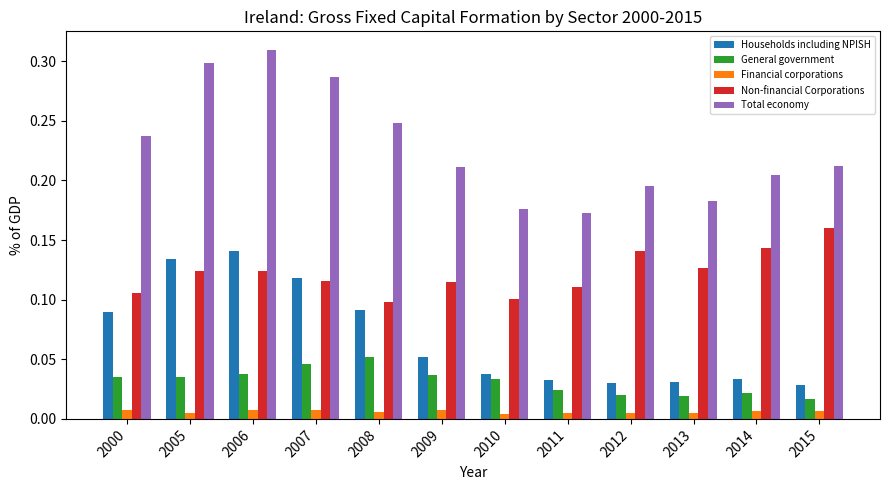

Is the value of General government at 2015 greater than the value of Non-financial Corporations at 2007?

No